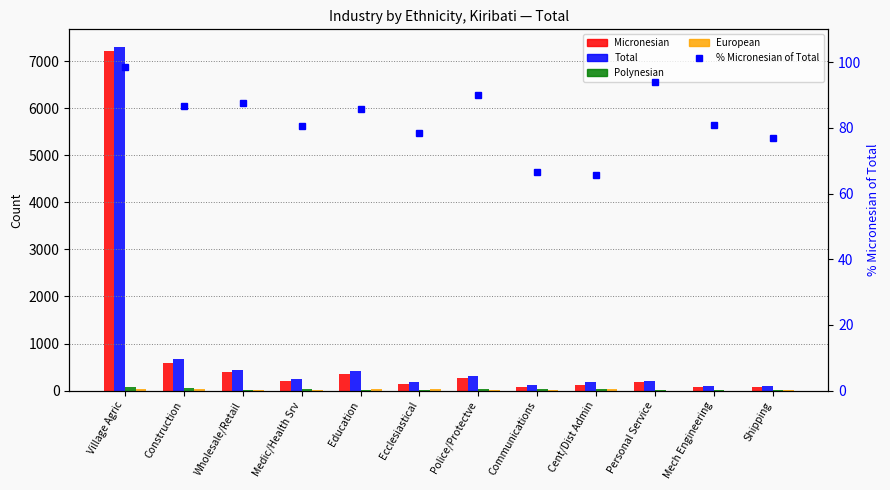

What value does the Total series have at Communications?

128.0